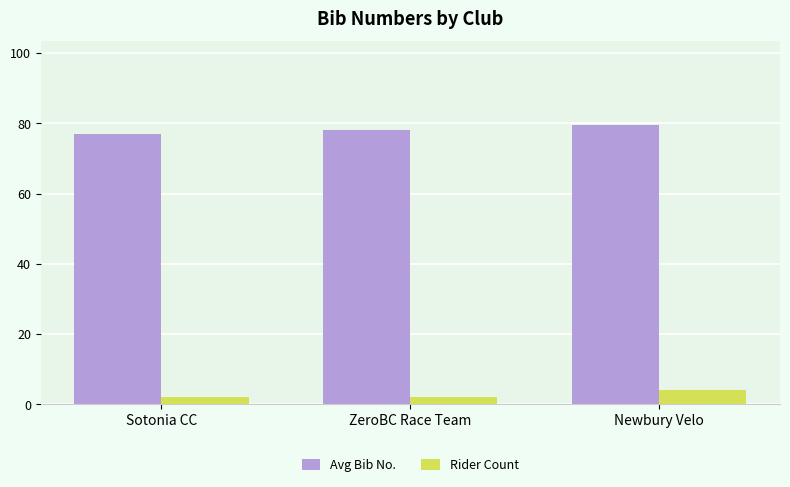

What is the smallest value displayed?

2.0